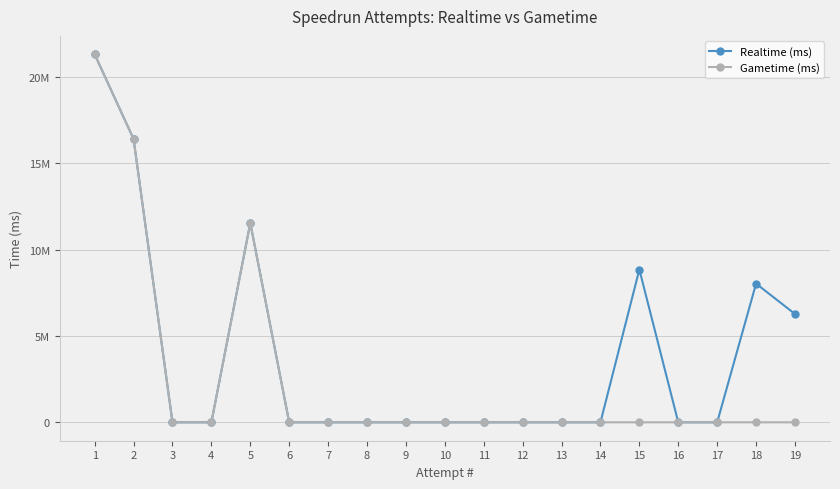

True or false: Gametime (ms) and Realtime (ms) cross at least once.

False